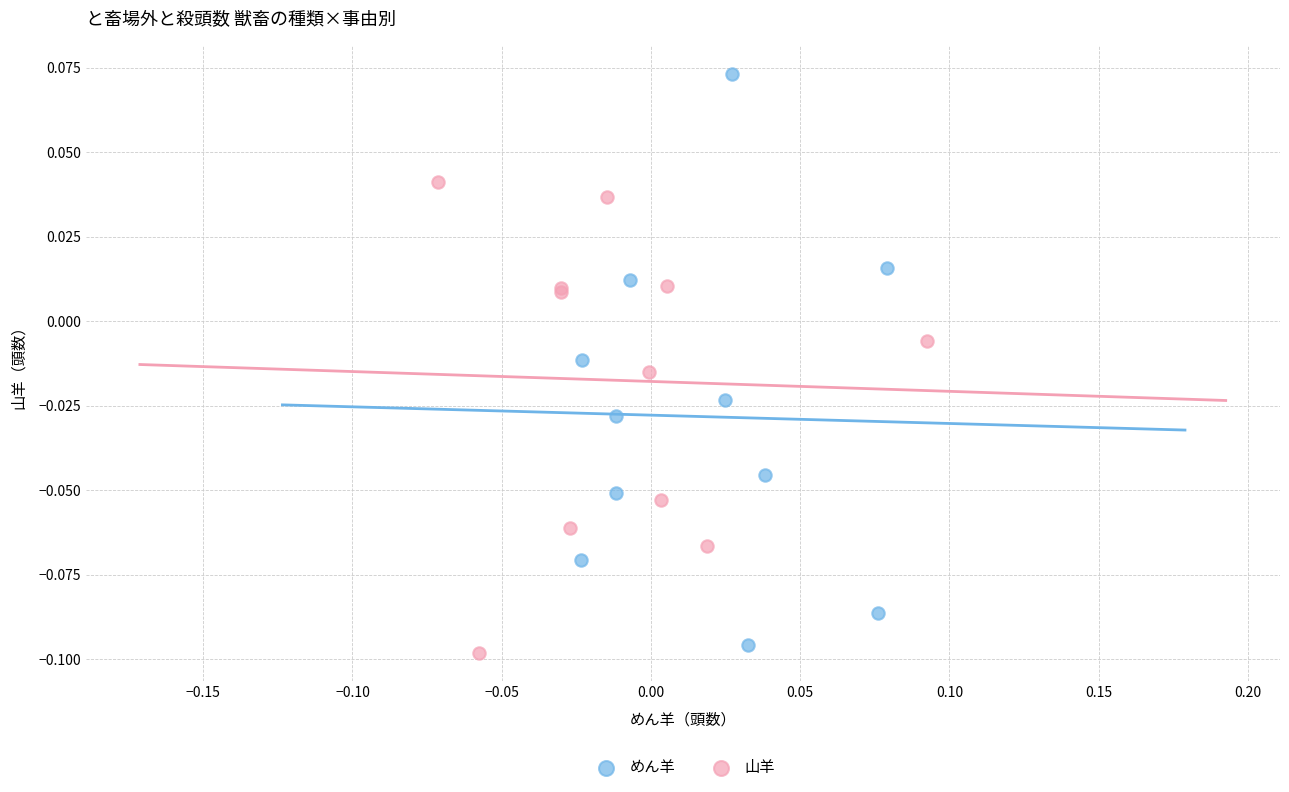

Which series contains the lowest Y value?

山羊